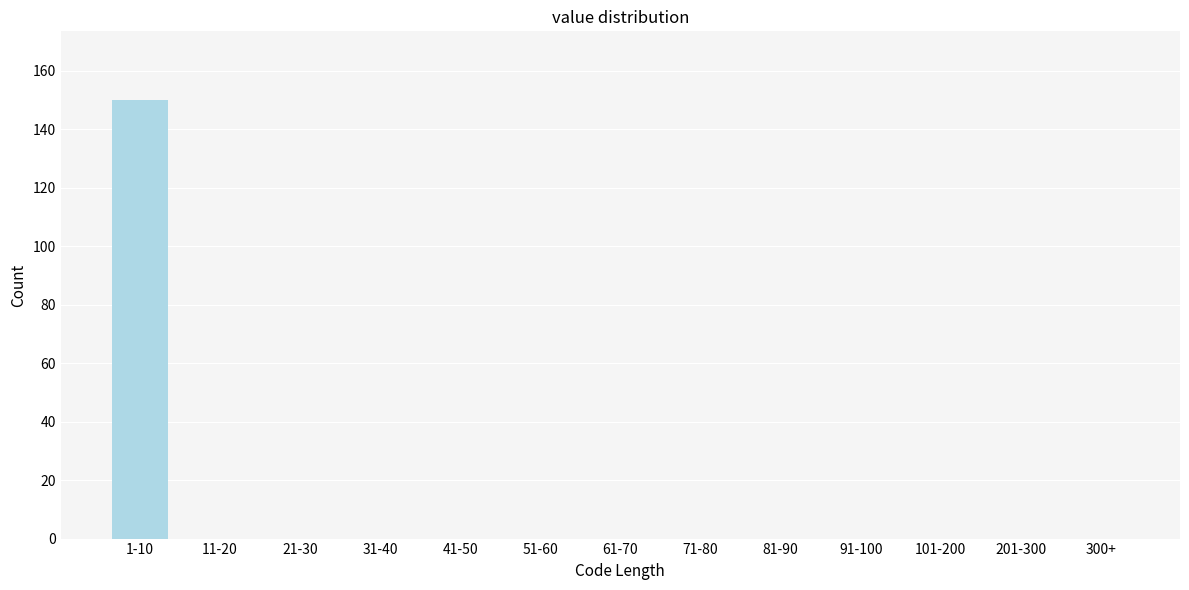

Reading left to right, transcribe all the data shown in this chart.

1-10=150	11-20=0	21-30=0	31-40=0	41-50=0	51-60=0	61-70=0	71-80=0	81-90=0	91-100=0	101-200=0	201-300=0	300+=0